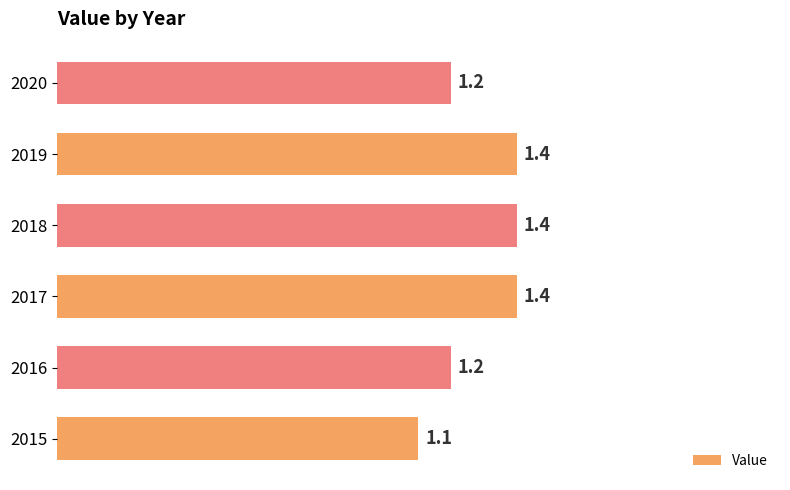

Does the chart contain any negative values?

No